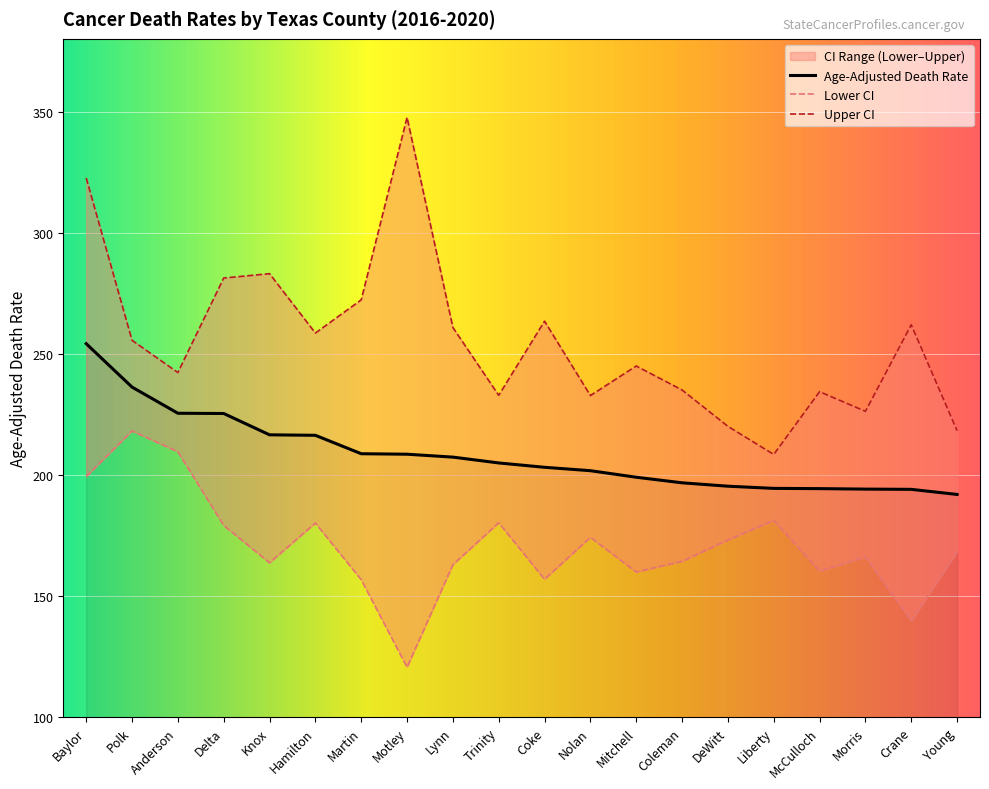

At which label is Upper CI closest to 278?

Delta